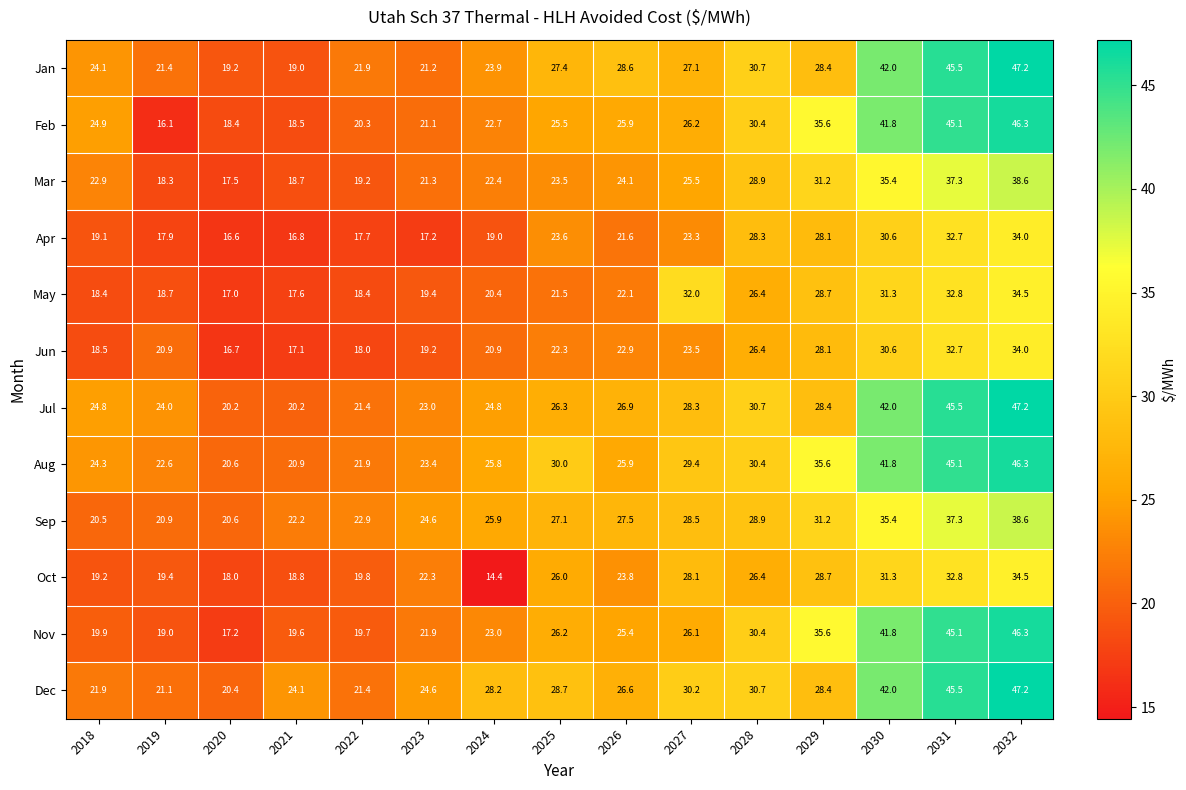

What is the difference between the highest and lowest values at 2031?

12.8